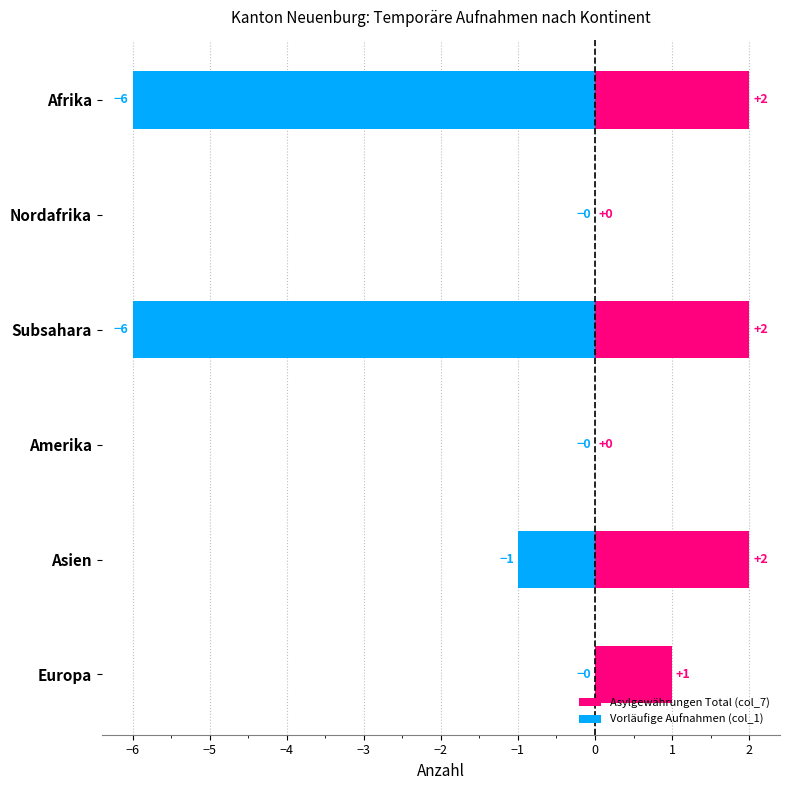

Which series has the largest total across all categories?

Asylgewährungen Total (col_7)